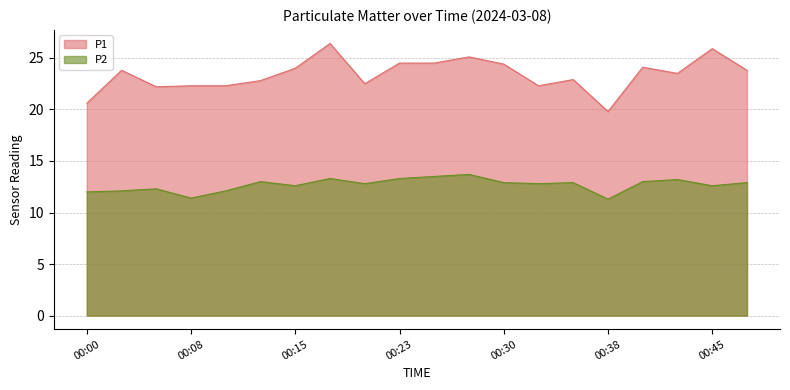

At which category does P1 reach its first local peak?

00:03